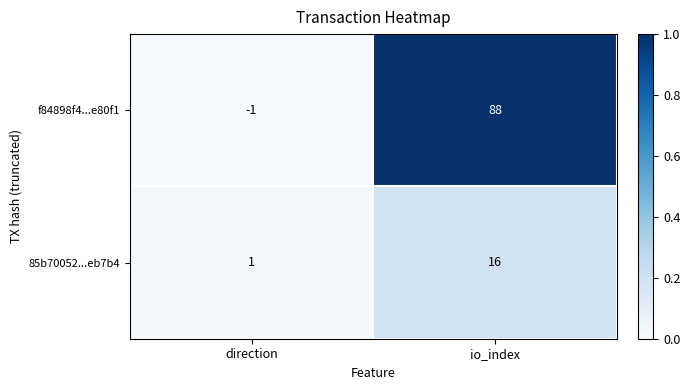

At how many categories does at least one series exceed 0?

2